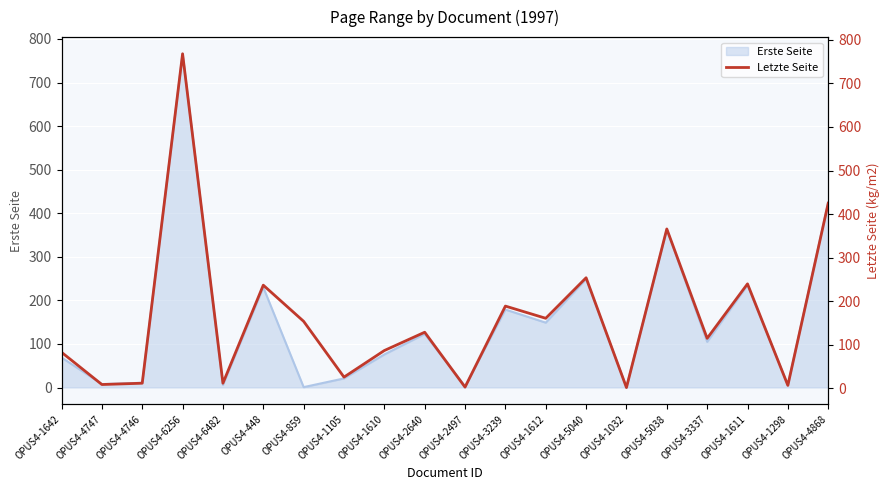

What is the difference between the maximum and minimum values?

766